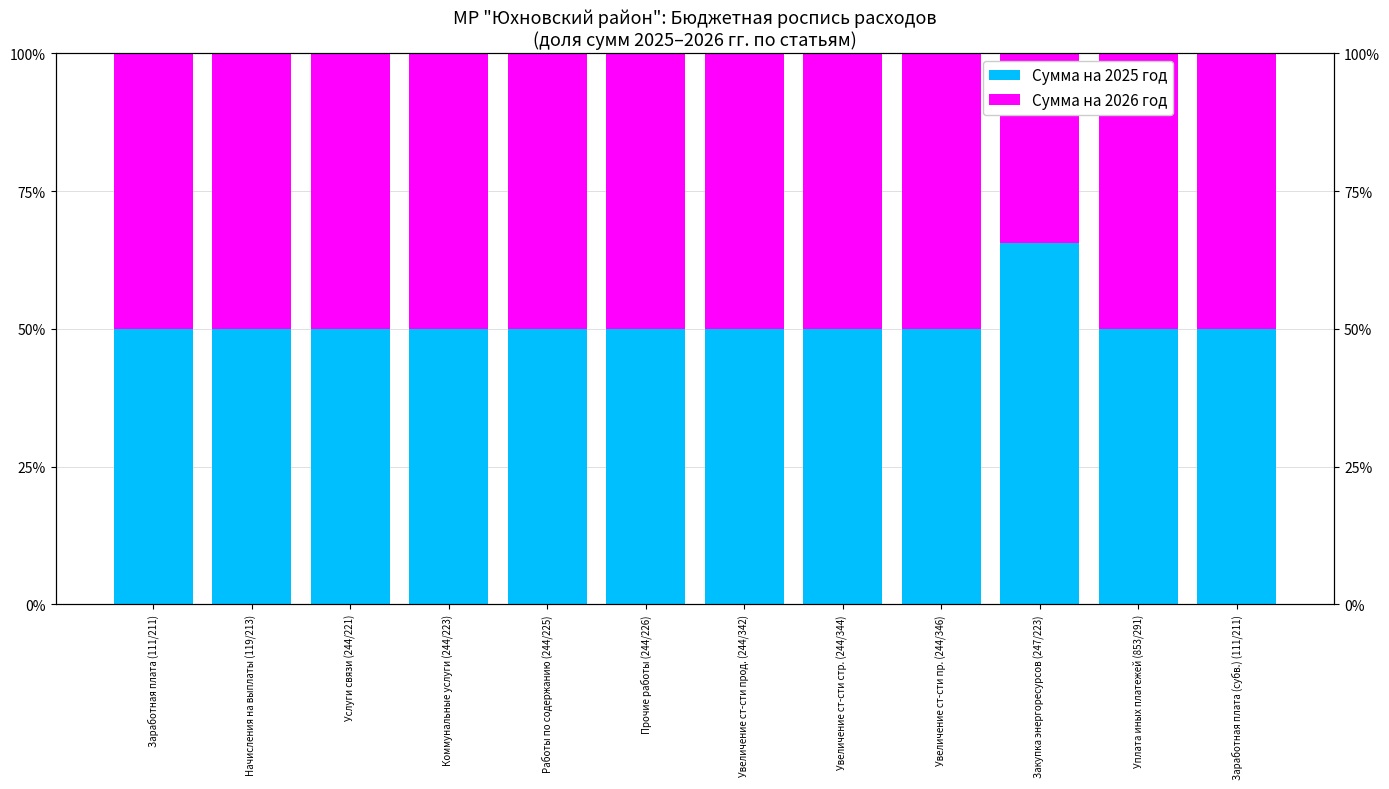

What value does the Сумма на 2026 год series have at Закупка энергоресурсов (247/223)?

0.3